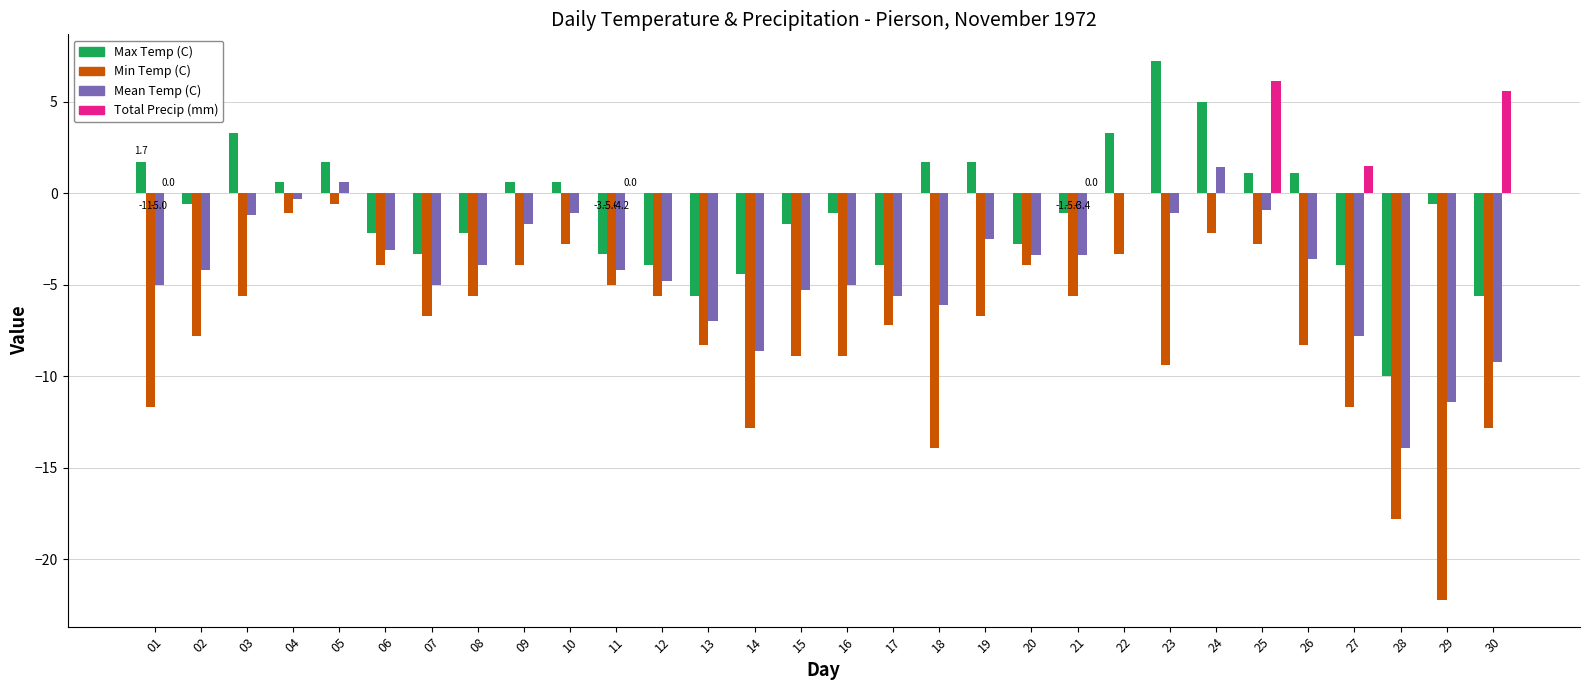

What are all the series names shown in the legend?

Max Temp (C), Min Temp (C), Mean Temp (C), Total Precip (mm)